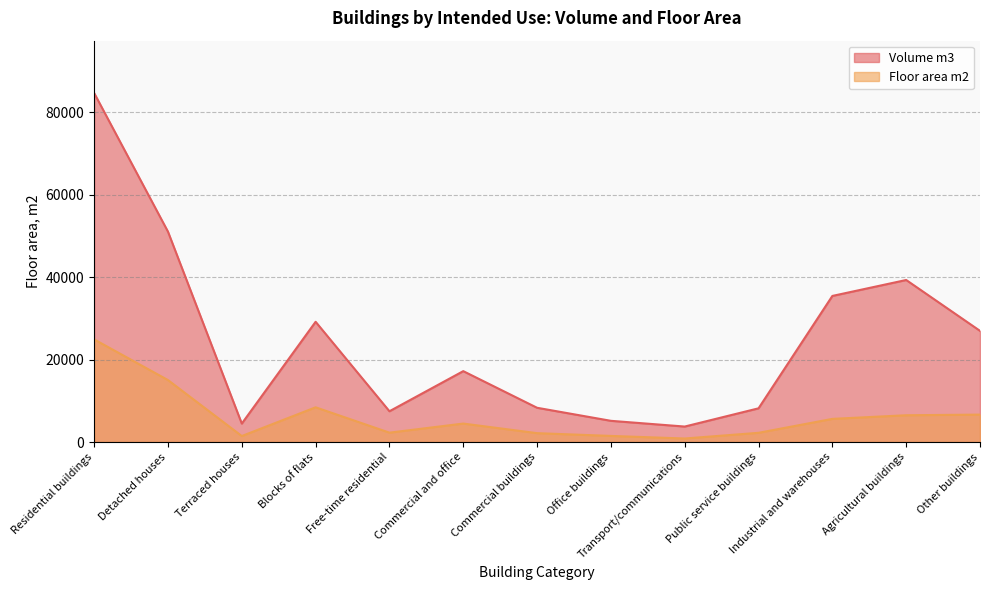

Reading right to left, extract all data points from this chart.

Volume m3: 26974	39319	35451	8177	3750	5141	8307	17198	7463	29177	4471	51049	84697
Floor area m2: 6649	6495	5612	2232	850	1477	2148	4475	2268	8421	1449	15032	24902